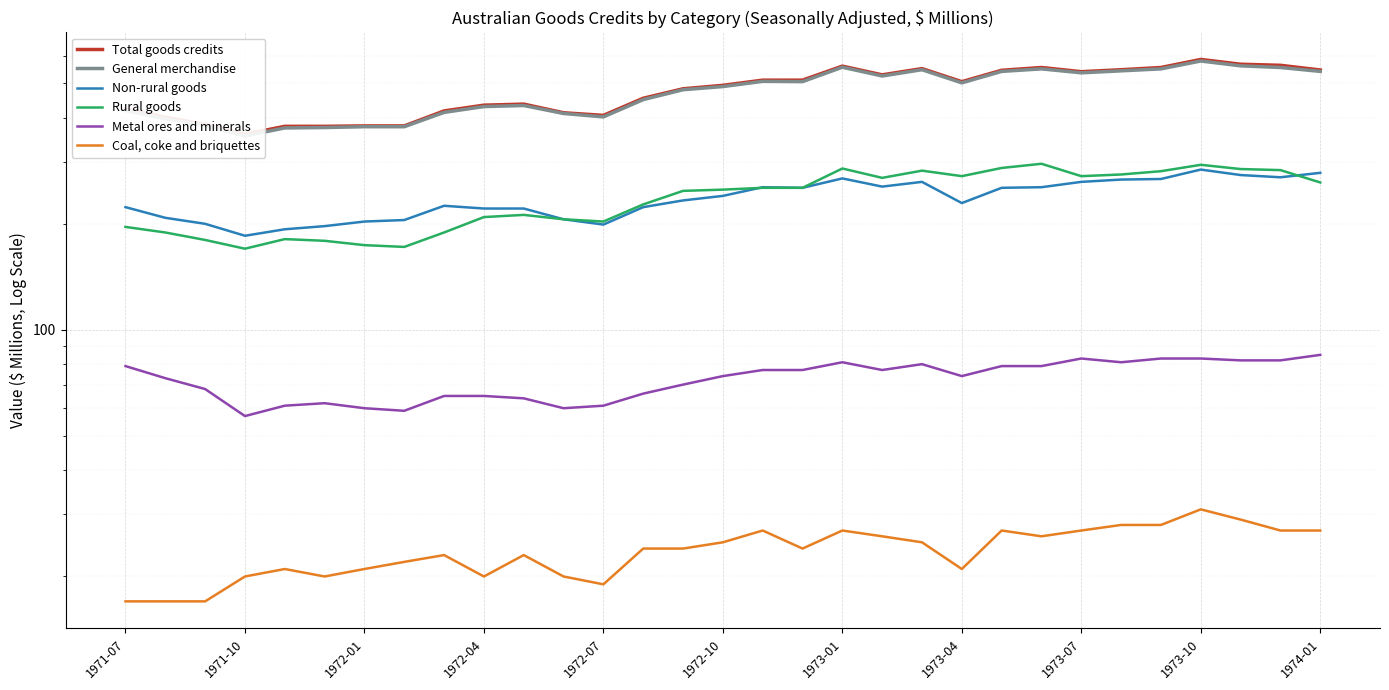

True or false: Total goods credits and Non-rural goods cross at least once.

False